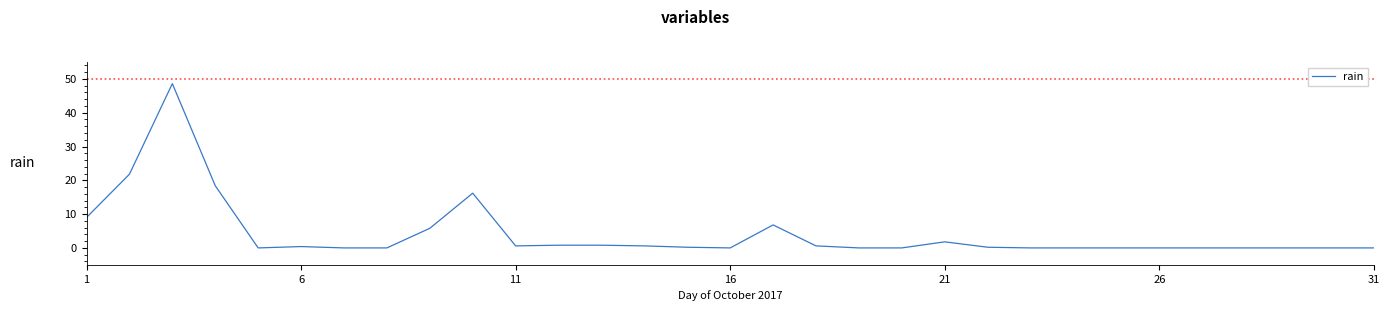

What is the maximum value shown in the chart?

48.6